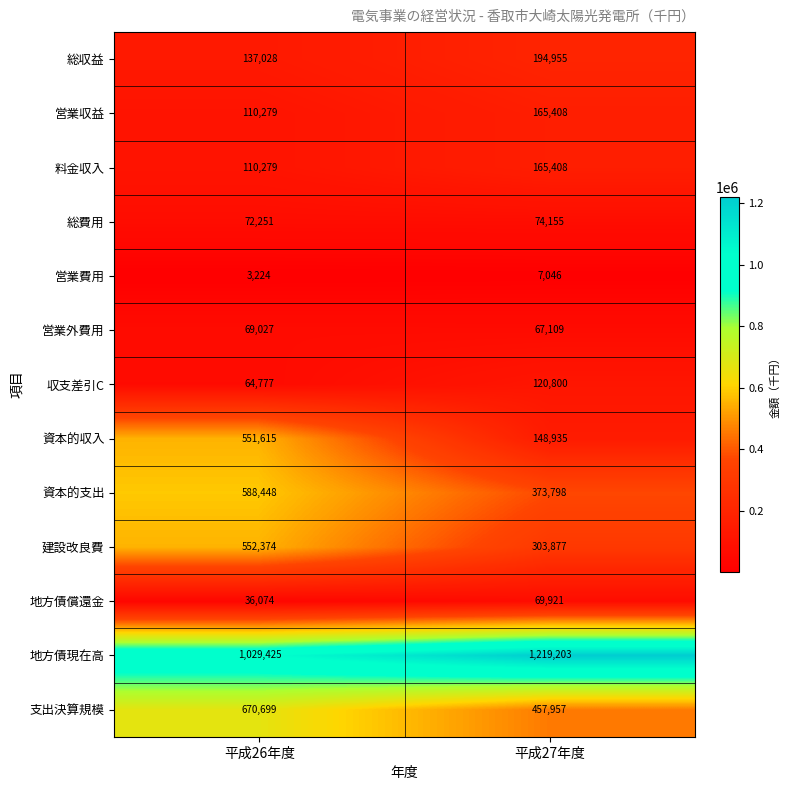

What is the minimum value shown in the chart?

3224